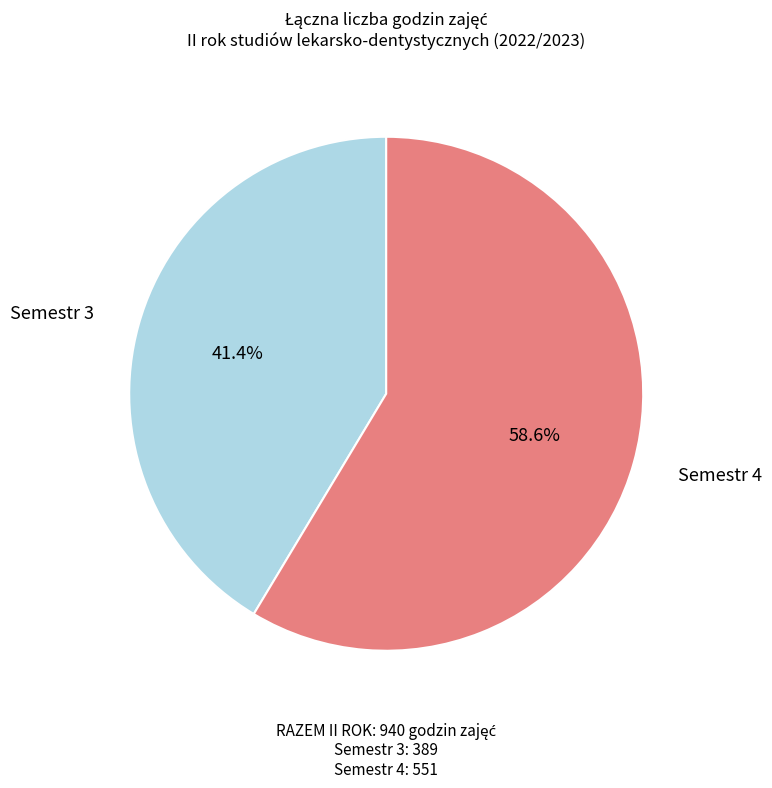

How many slices are in this pie chart?

2